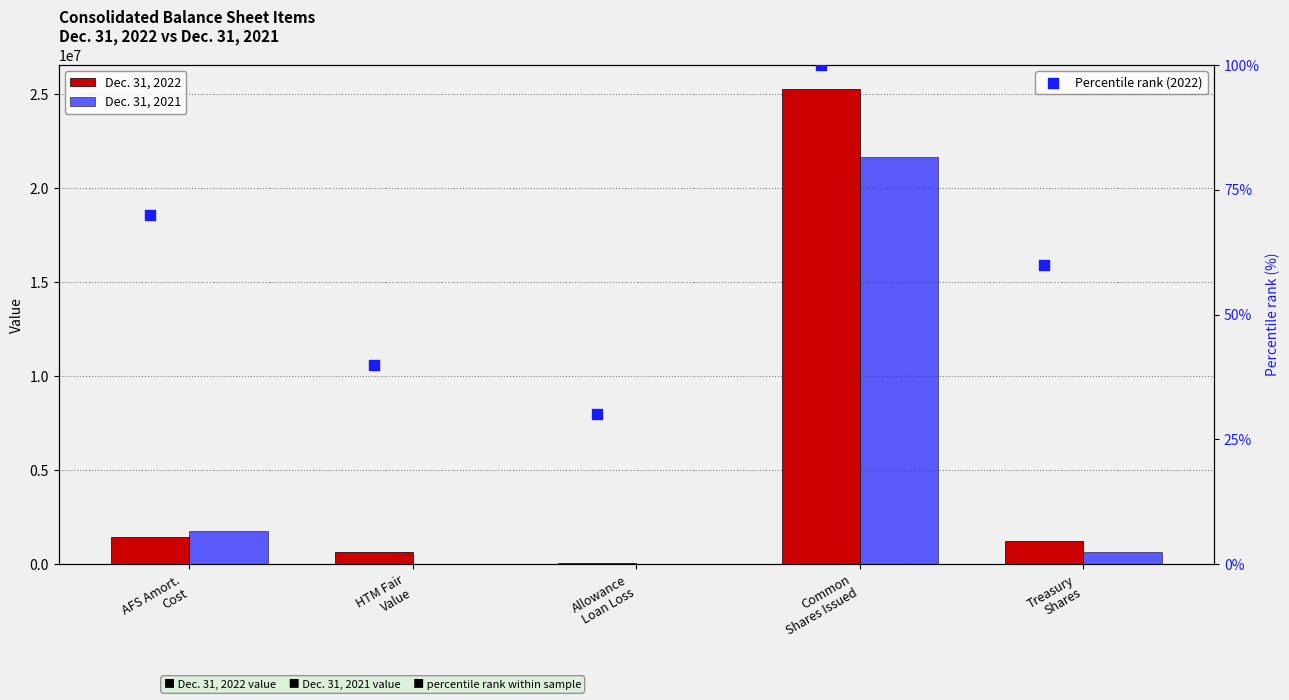

Which series contains the lowest Y value?

Dec. 31, 2021